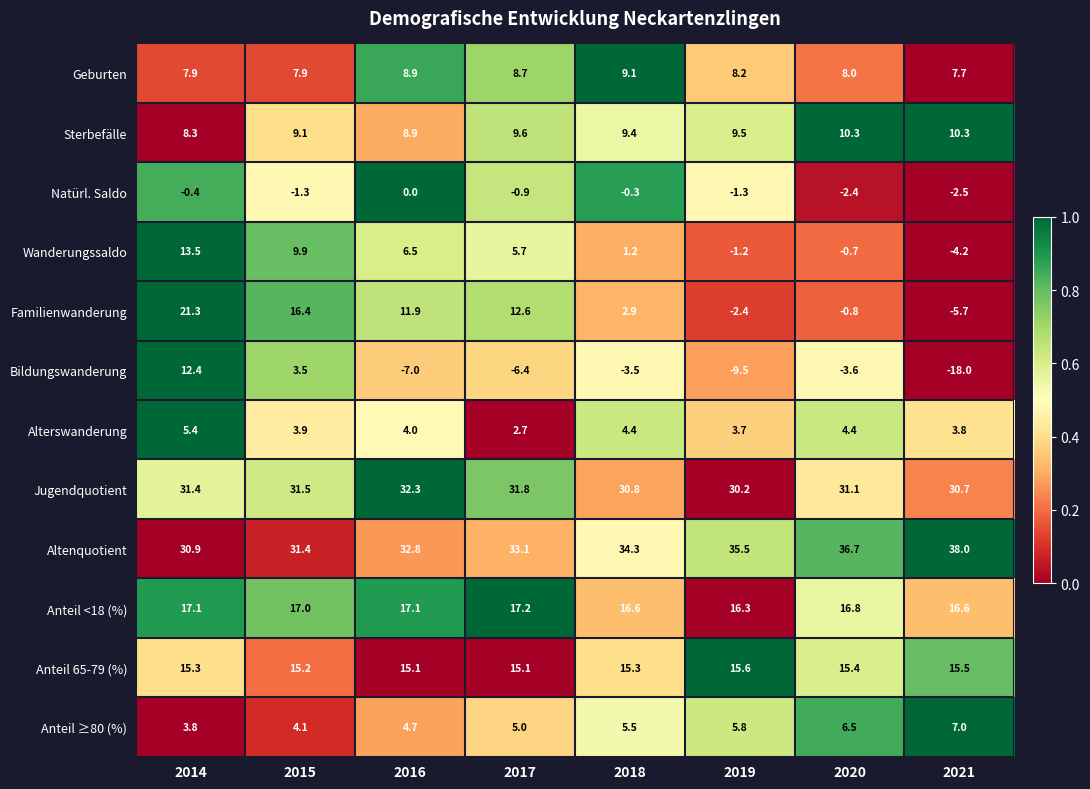

What is the average value of the Familienwanderung series?

7.0